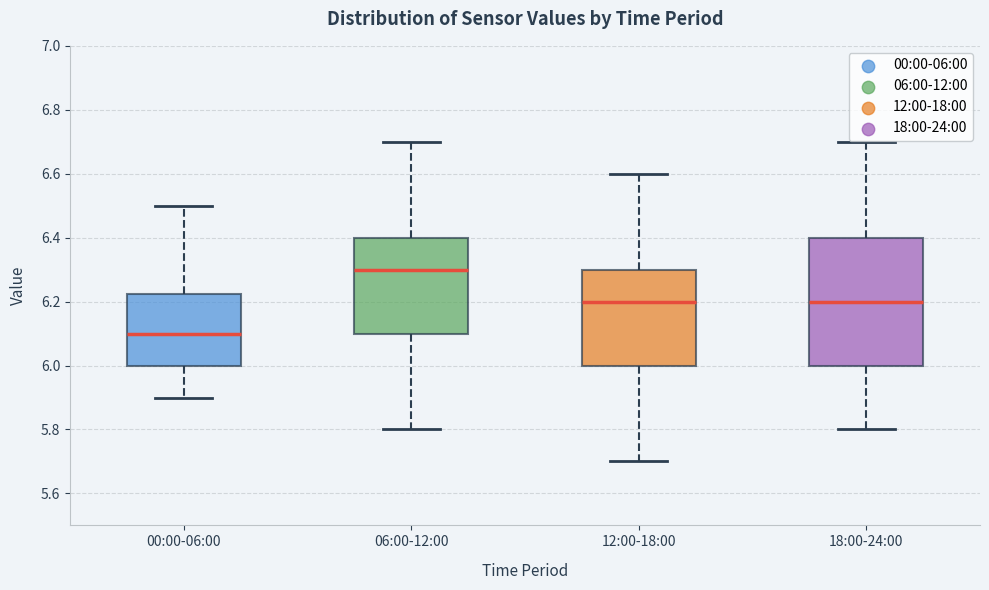

Which box has the highest median line?

06:00-12:00